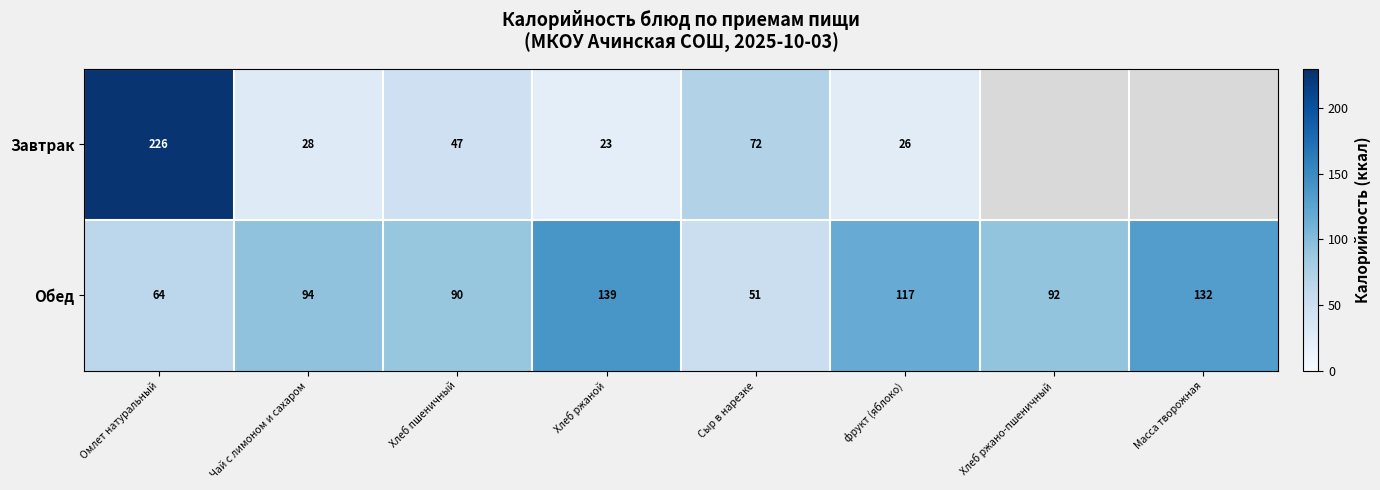

The value of Завтрак at Хлеб ржаной is 23. True or false?

True